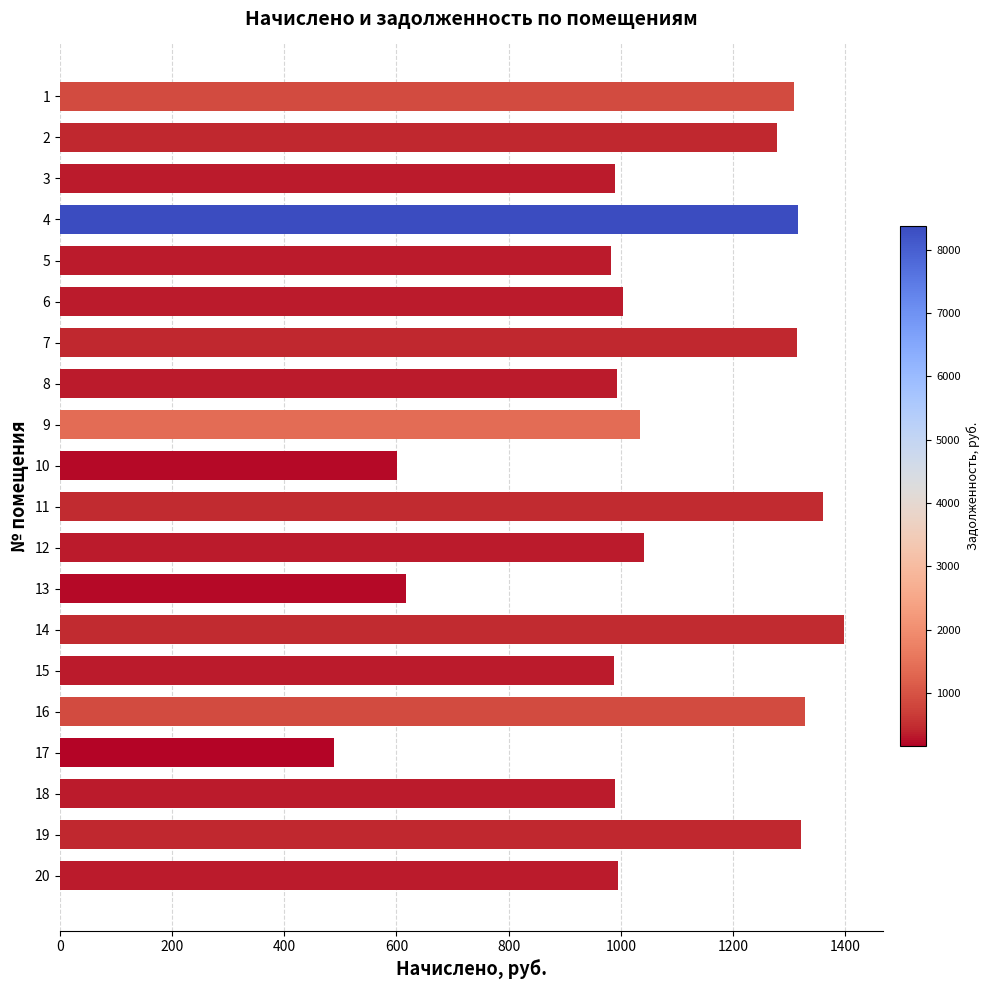

Is it true that the value at 18 is 989.3?

True